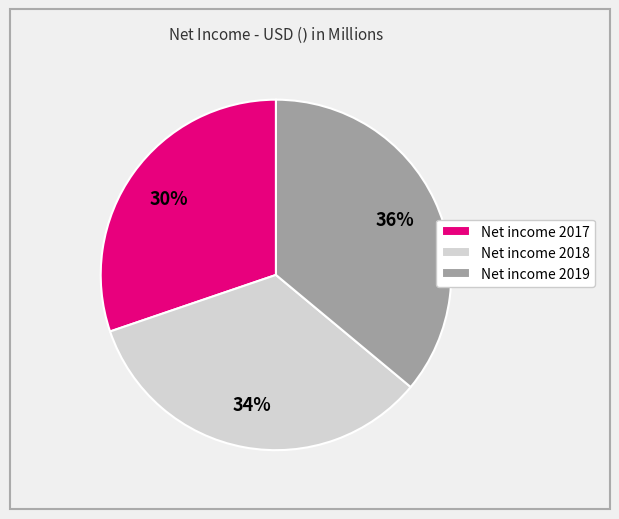

Rank the categories by value from highest to lowest.

Net income 2019, Net income 2018, Net income 2017